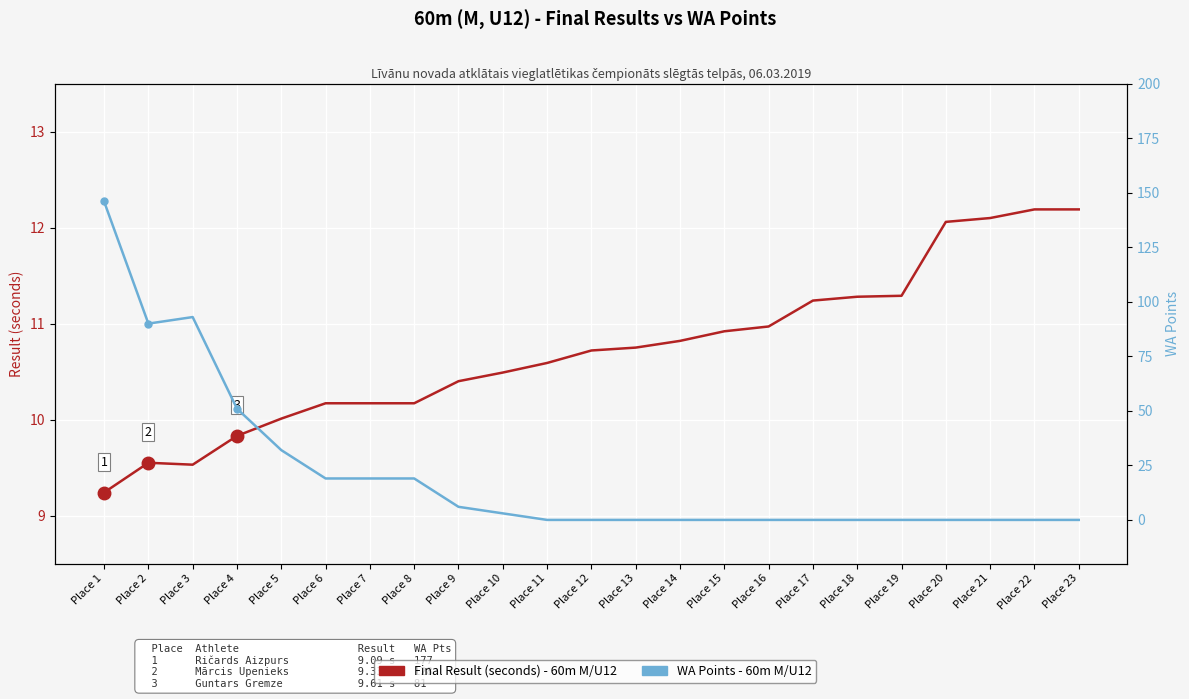

In Final Result (seconds), how many points are higher than both neighbors (excluding endpoints)?

1